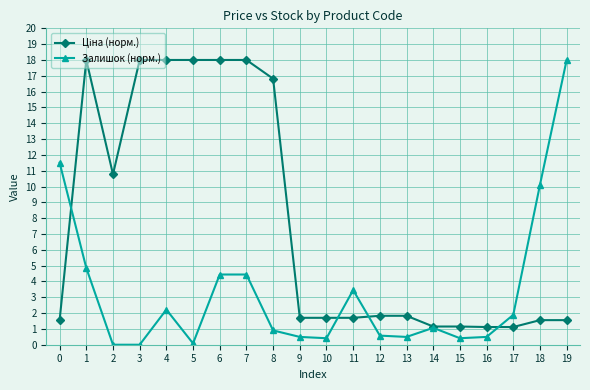

The Залишок (норм.) series shows 2.6 at 7. True or false?

False